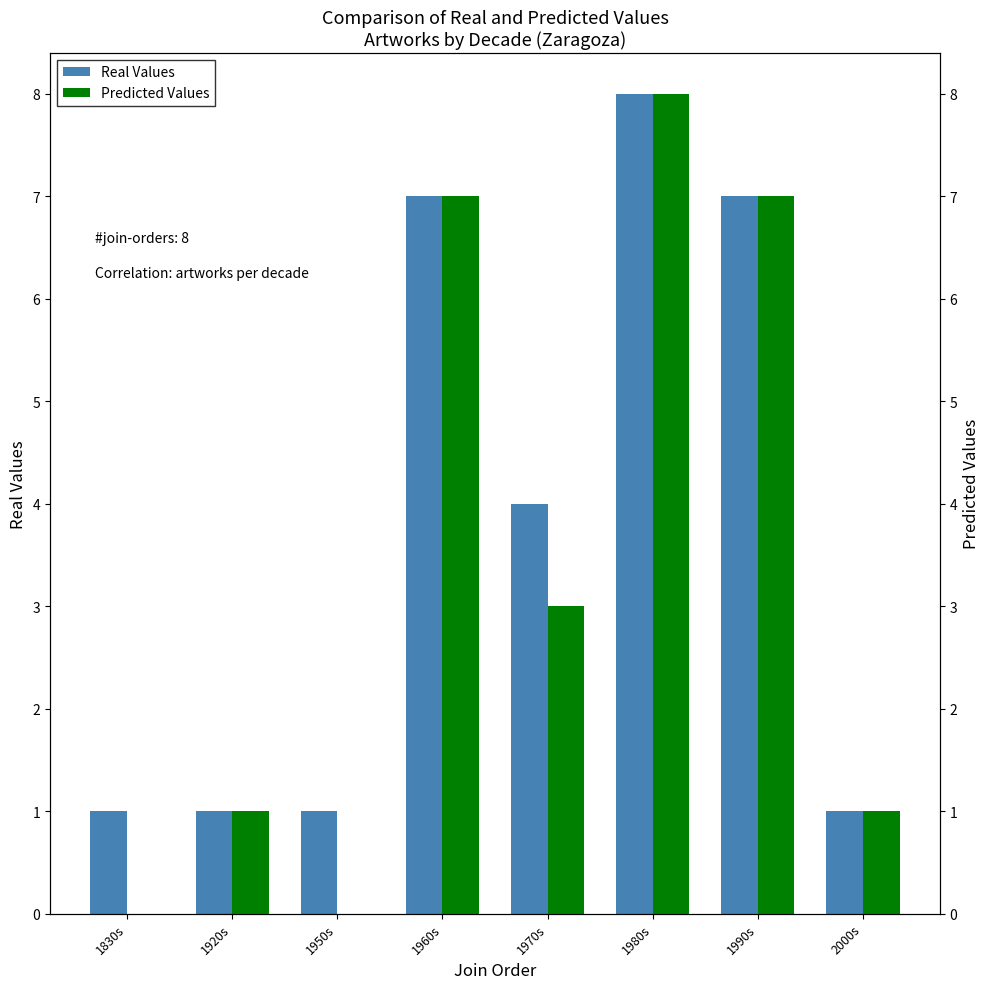

What is the difference between the maximum and minimum values in the Real Values series?

7